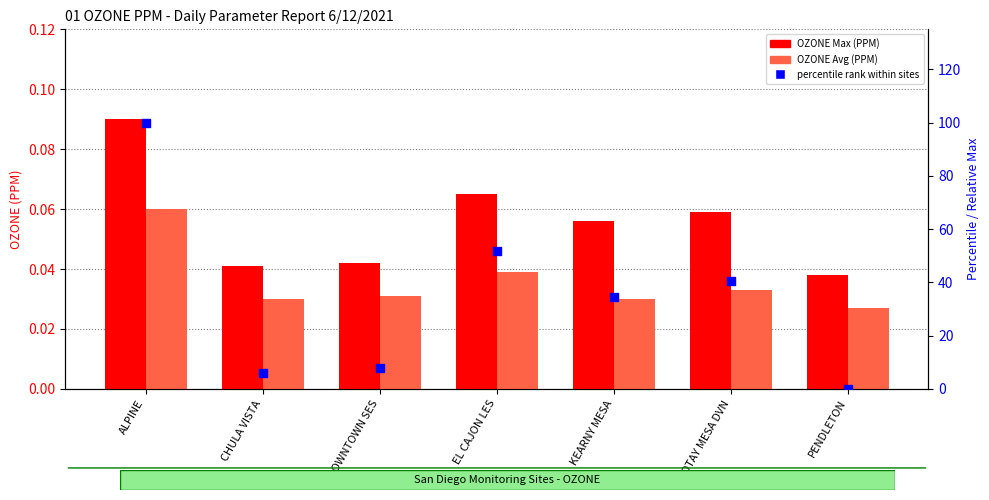

At which category is the sum across all series the highest?

ALPINE